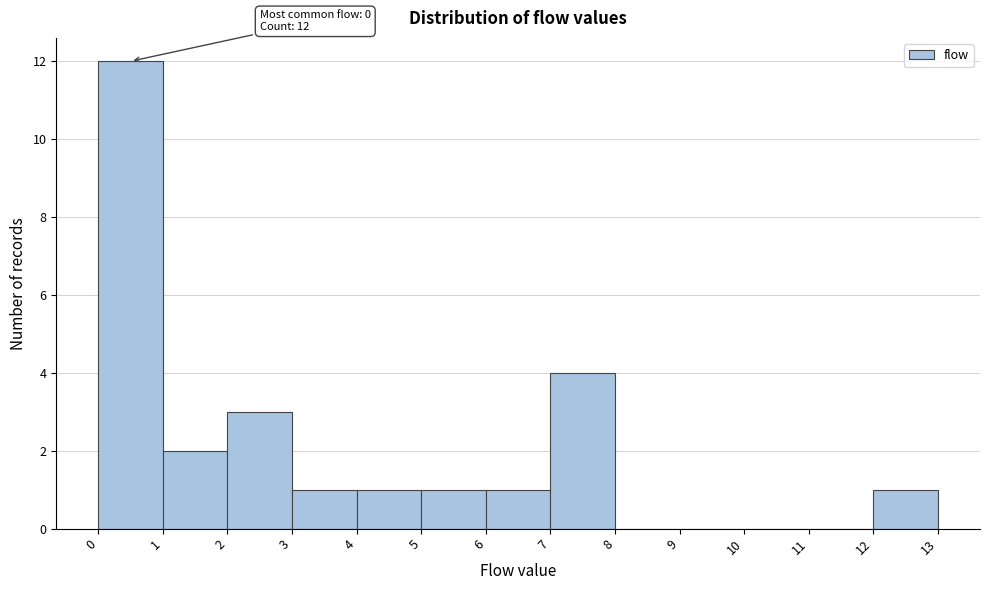

Which range on the x-axis has the tallest bar?

0 to 1